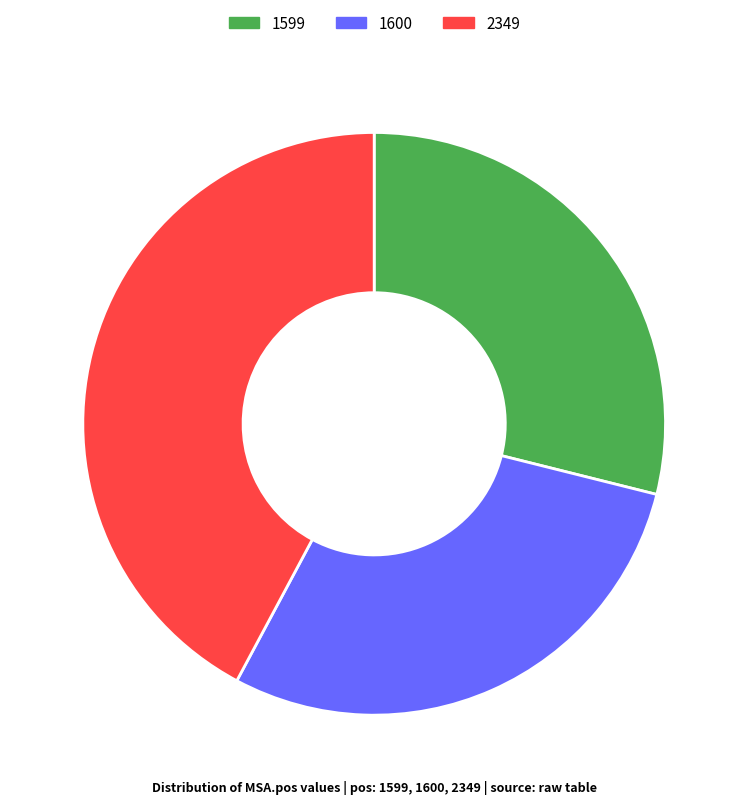

The 1600 slice represents 29% of the pie. True or false?

True